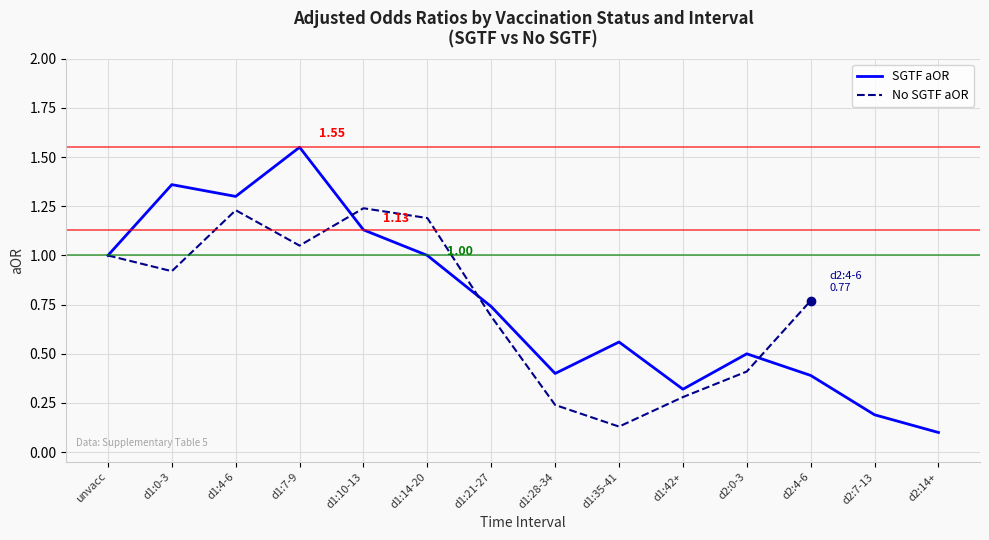

List the series in order of their peak value, highest first.

SGTF aOR, No SGTF aOR